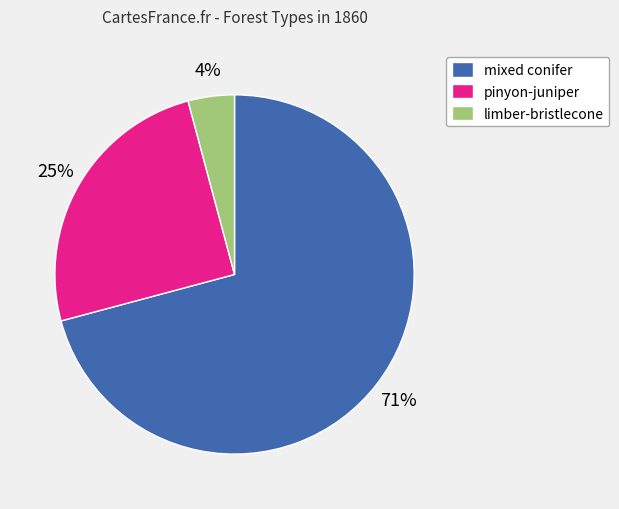

How many slices are in this pie chart?

3